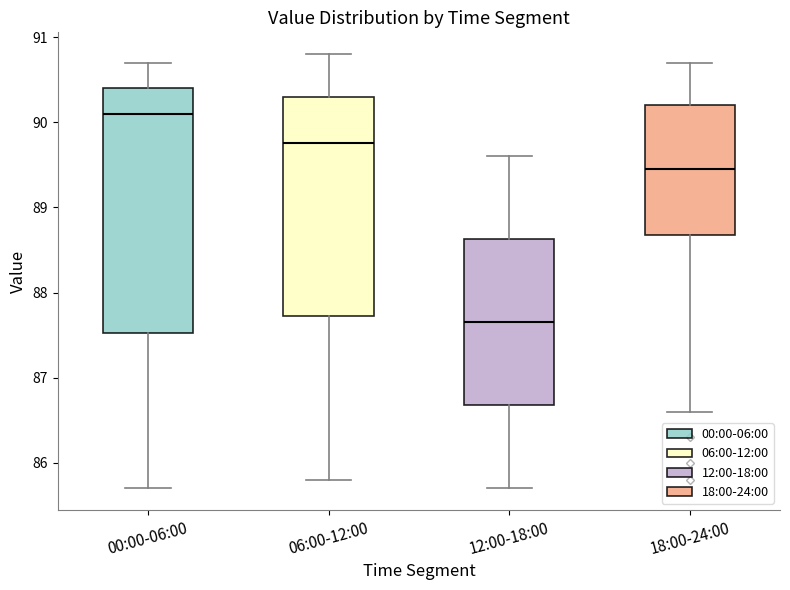

Which box's median line is the lowest?

12:00-18:00